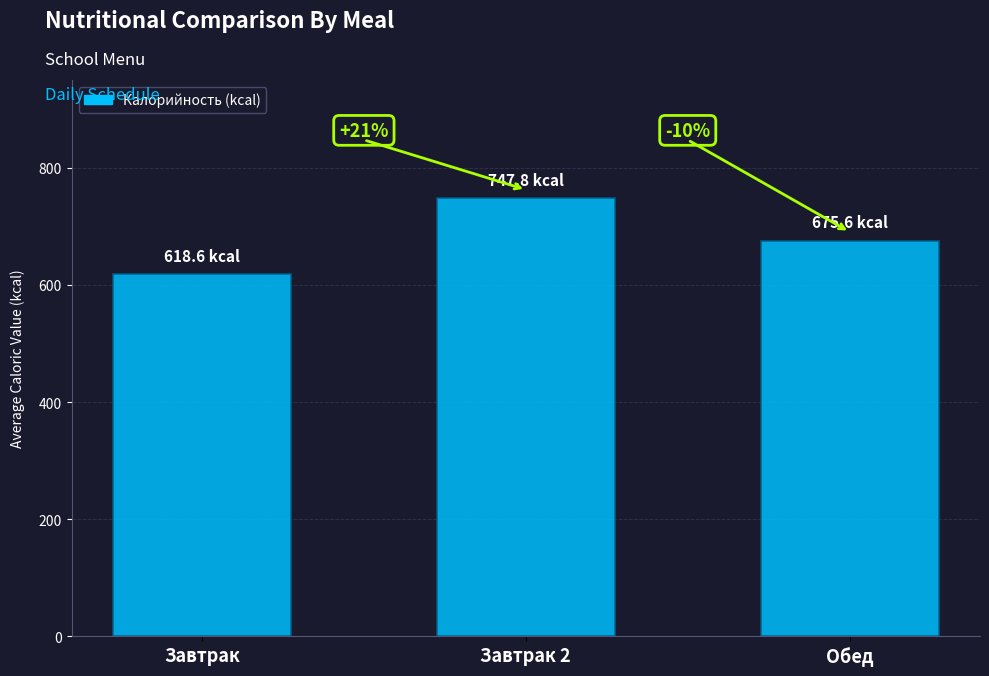

What is the value of the 3rd bar from the left?

675.6